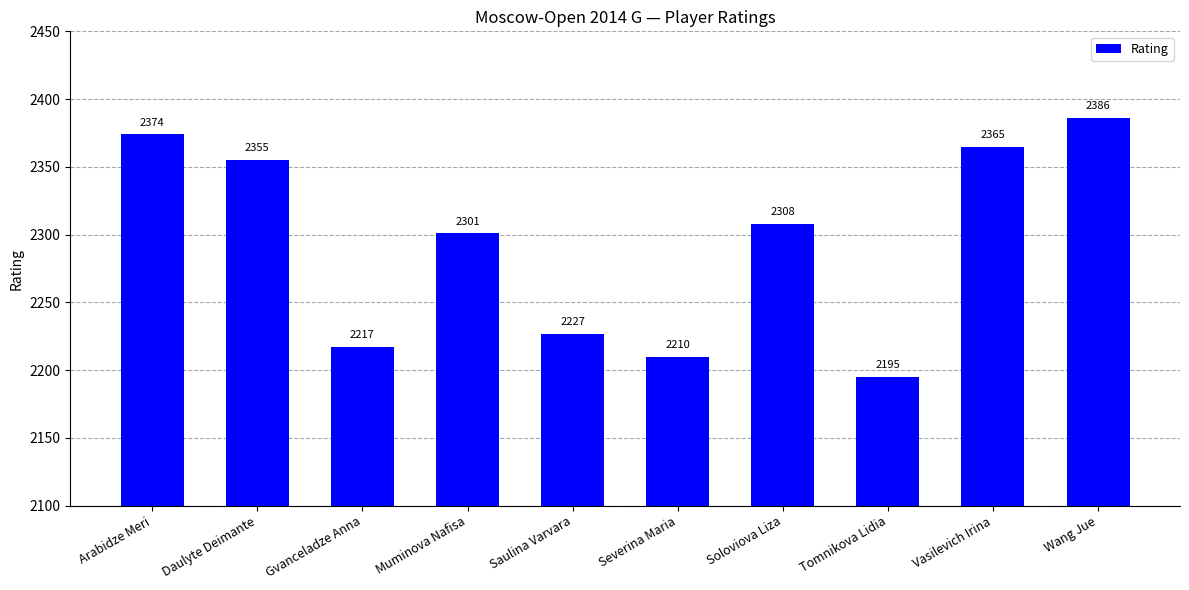

Where does the data first go above 2308?

Arabidze Meri